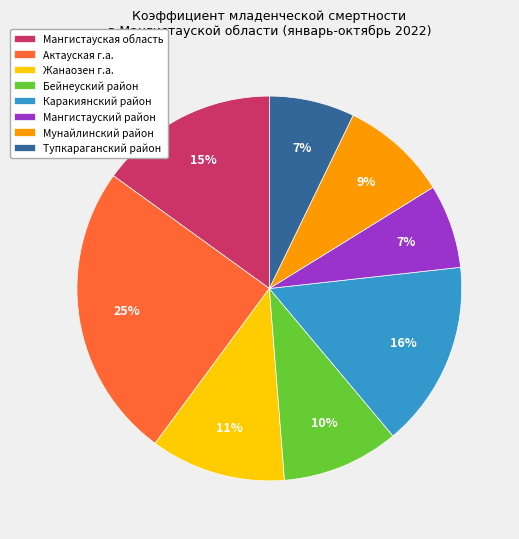

Do Тупкараганский район and Бейнеуский район together represent more than half of the pie?

No